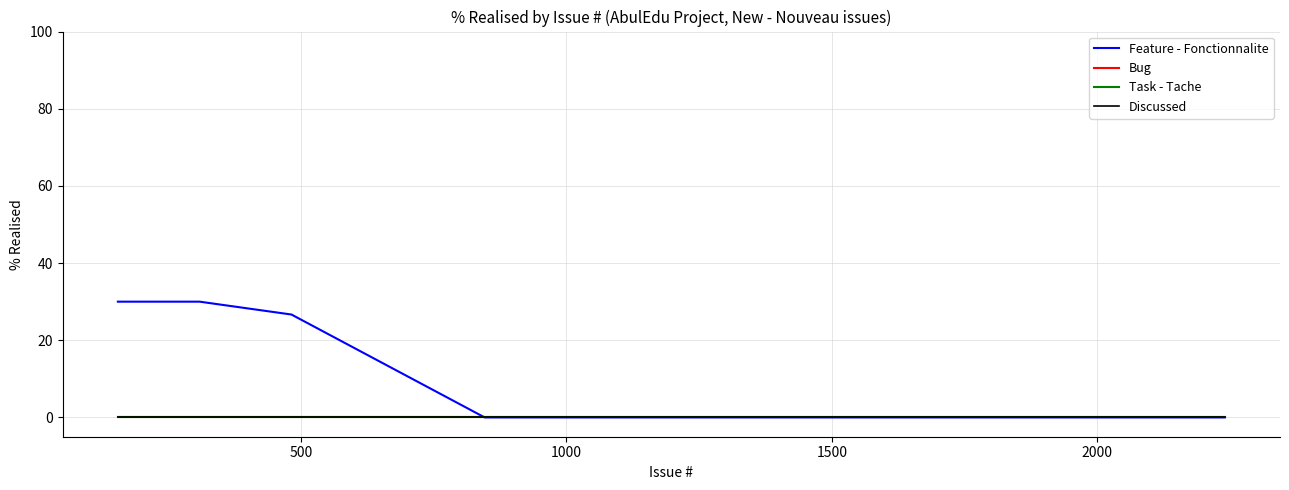

Which series has the widest spread of values?

Feature - Fonctionnalite